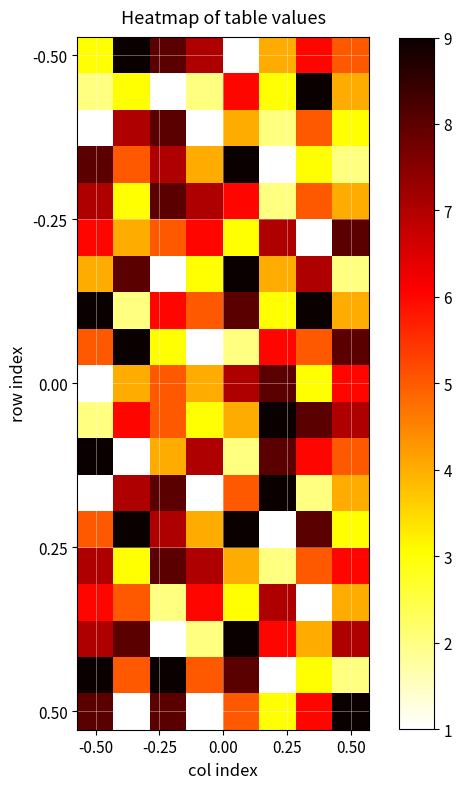

How many categories are shown in the chart?

8